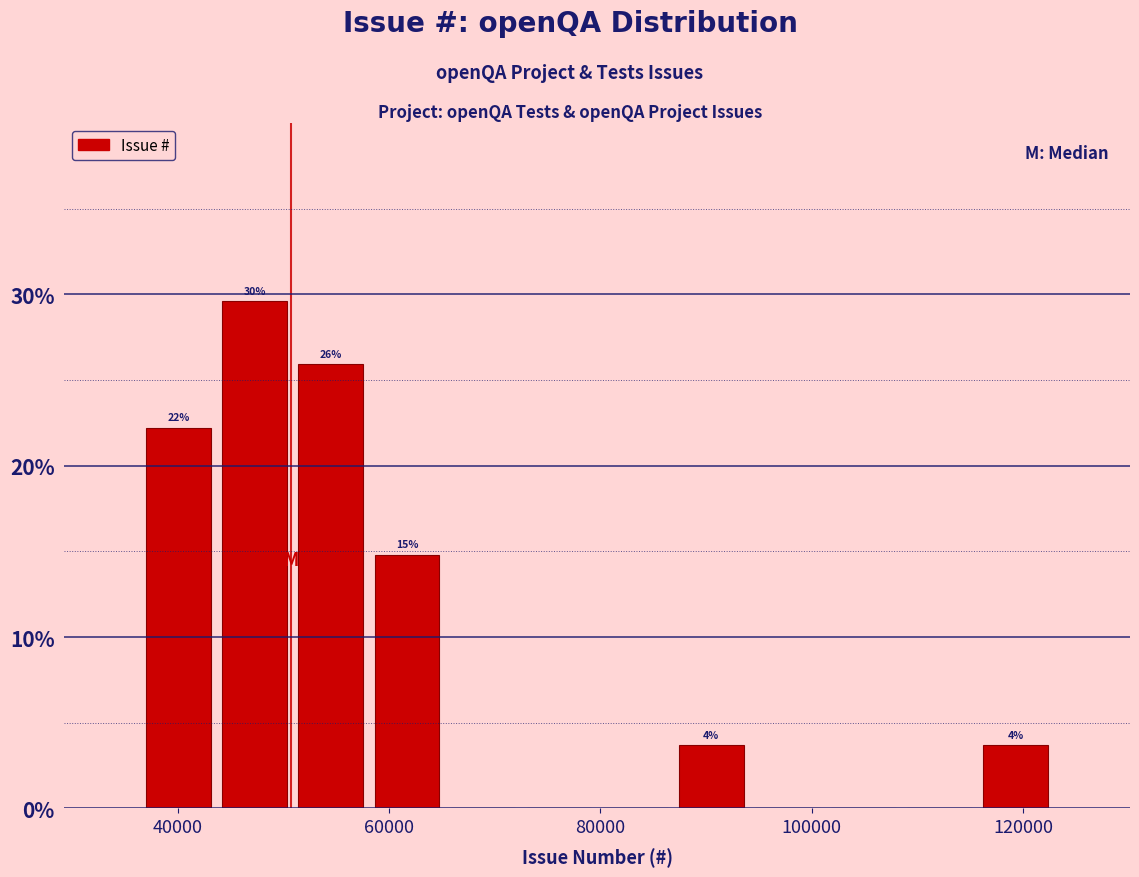

Around what value on the x-axis is the tallest bar? Give the approximate position of its centre, as read against the axis.

48000